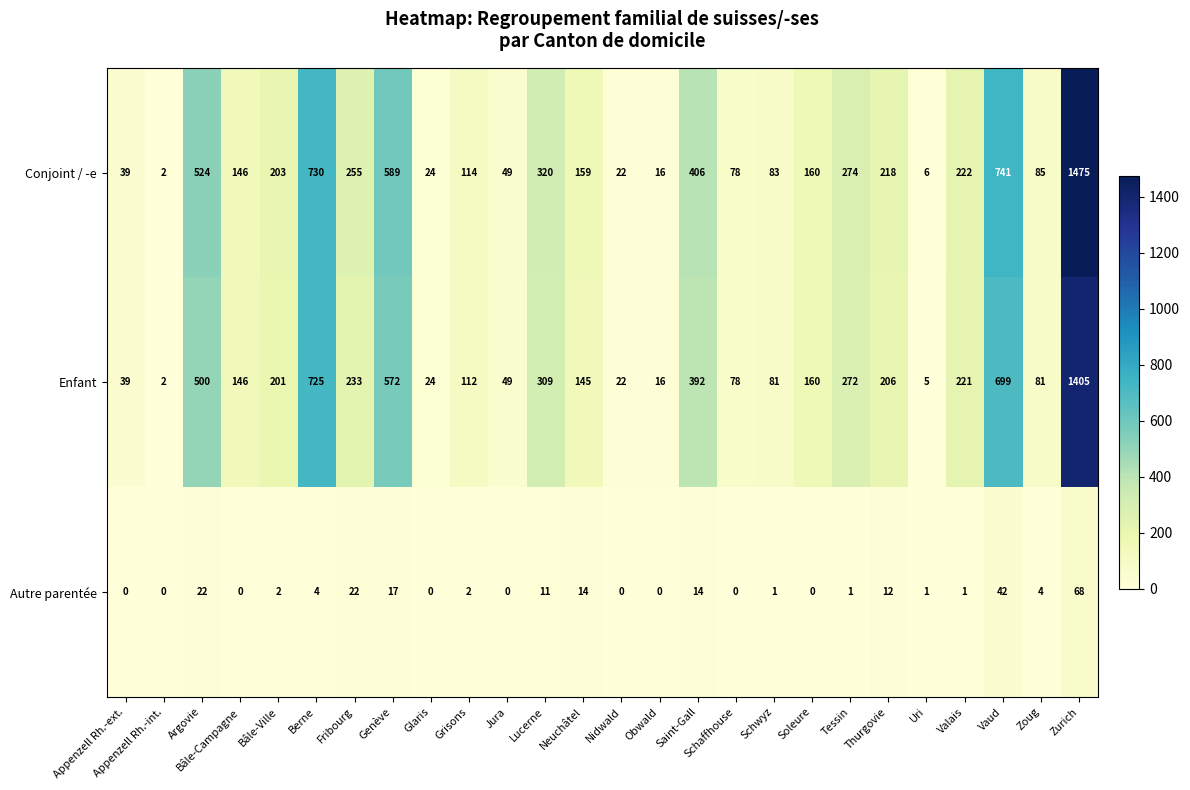

At which category is the sum across all series the highest?

Zurich